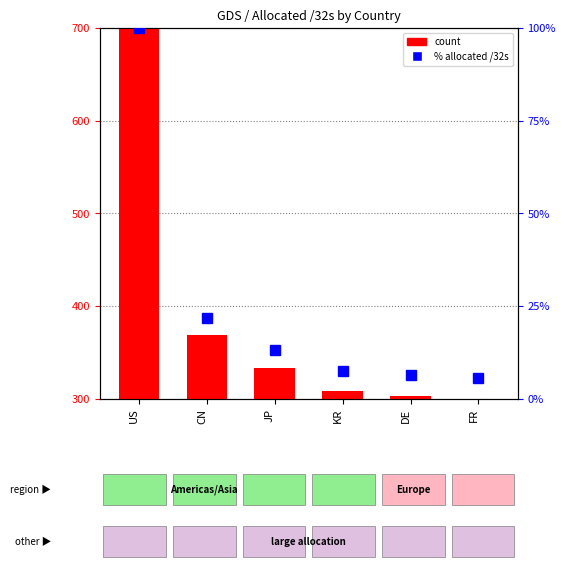

Is the value of count at KR greater than the value of % allocated /32s at JP?

Yes